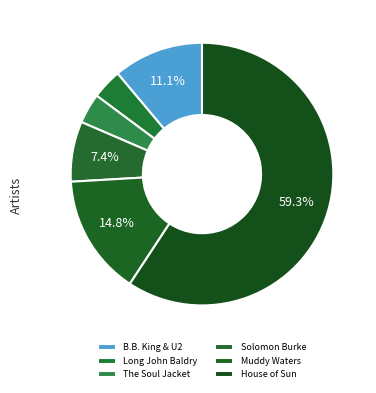

Count the number of slices in the pie.

6